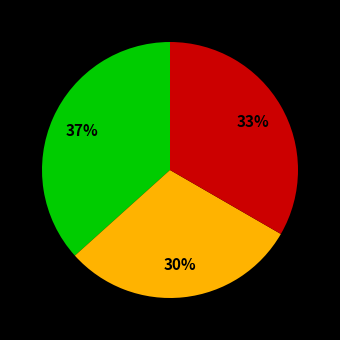

To the nearest percent, what is the average slice percentage?

33%